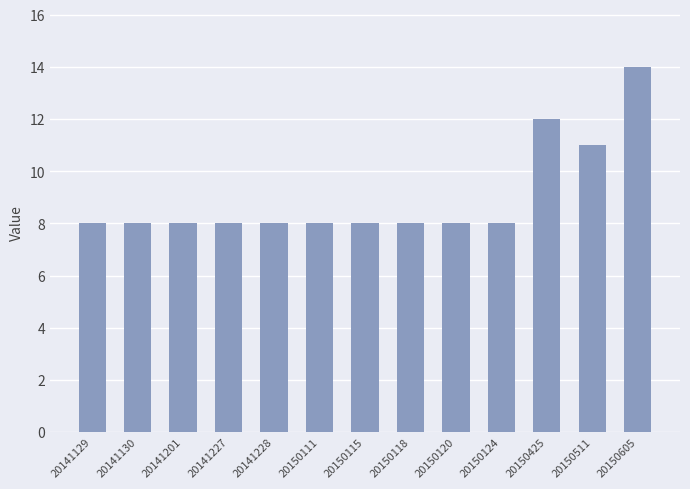

Are the bars grouped side by side (vs. stacked)?

No